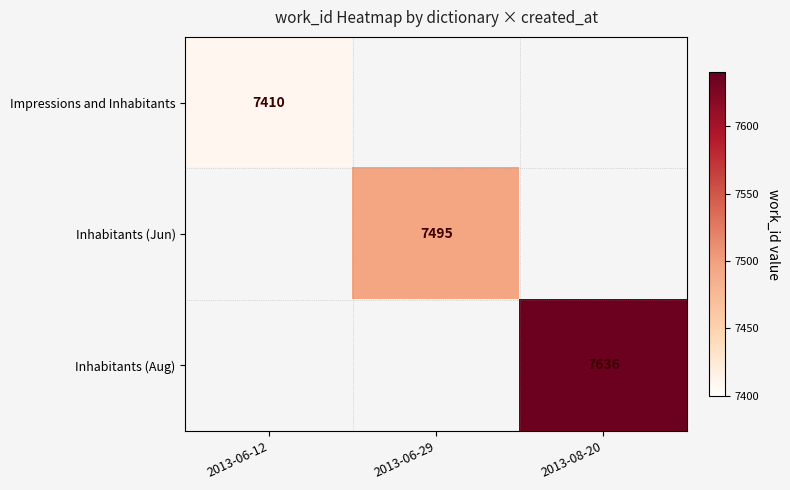

The Inhabitants (Aug) series shows 4952 at 2013-08-20. True or false?

False